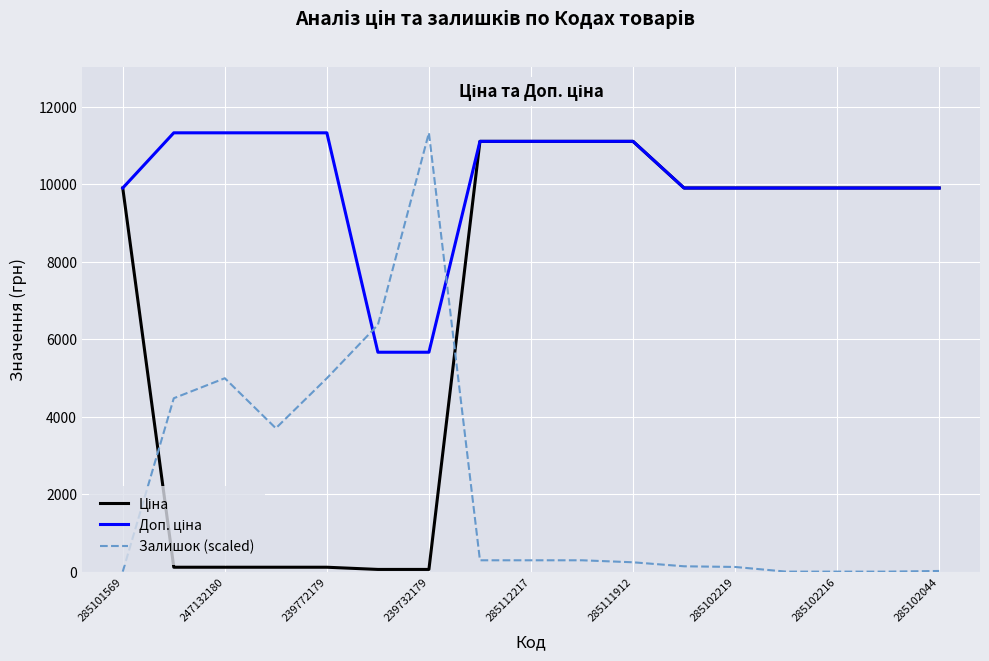

Count the number of data series in this chart.

3